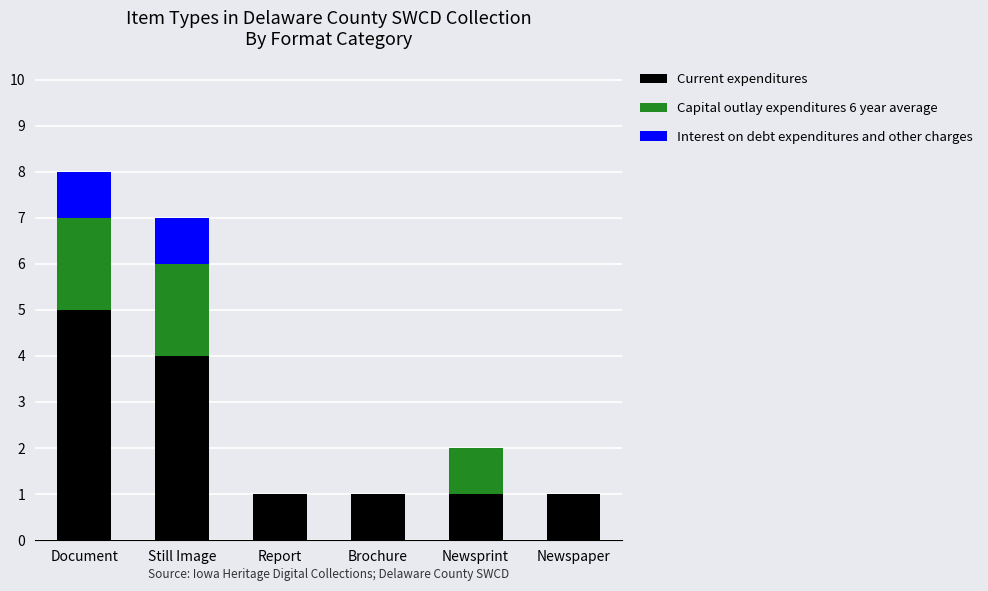

Does the chart contain stacked bars?

Yes